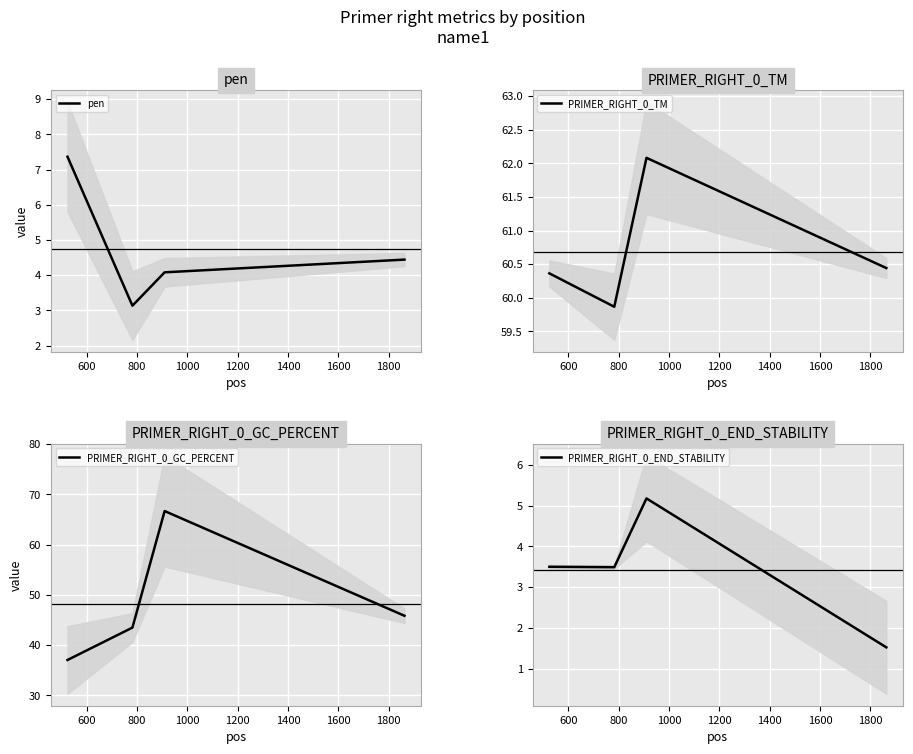

What is the lowest value of the pen series?

3.1